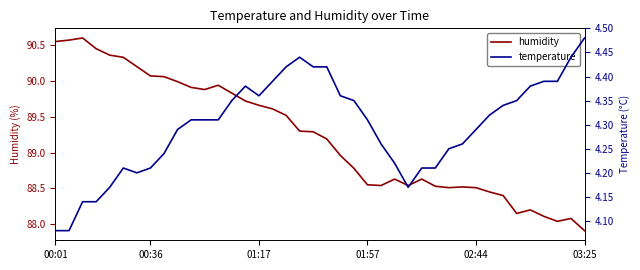

The value of humidity at 35 is 18.4. True or false?

False